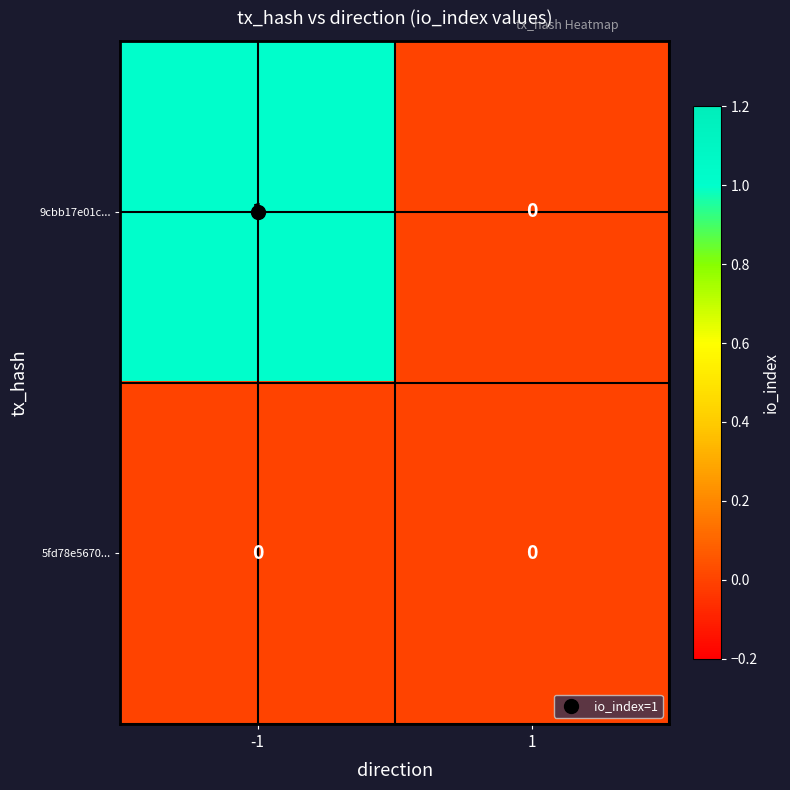

Is the value of 5fd78e5670... at 1 greater than the value of 9cbb17e01c... at -1?

No